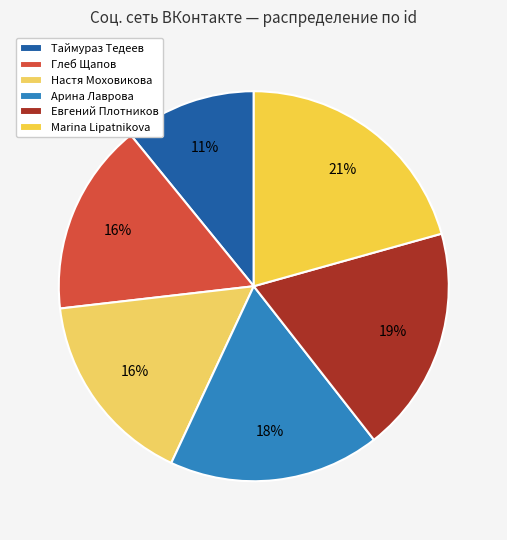

Rank the categories by value from lowest to highest.

Таймураз Тедеев, Глеб Щапов, Настя Моховикова, Арина Лаврова, Евгений Плотников, Marina Lipatnikova